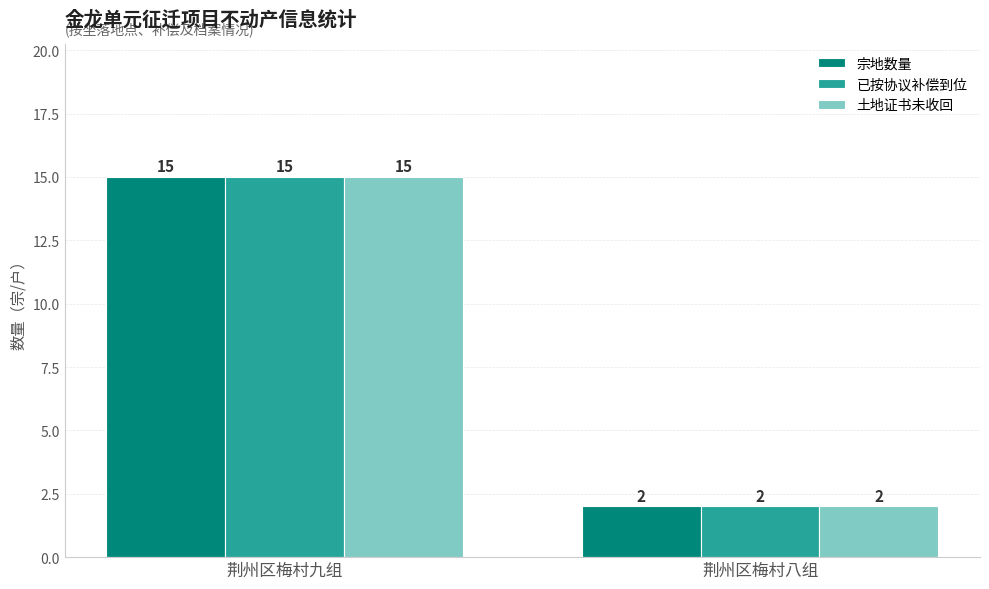

What is the label of the 2nd bar from the left?

荆州区梅村八组